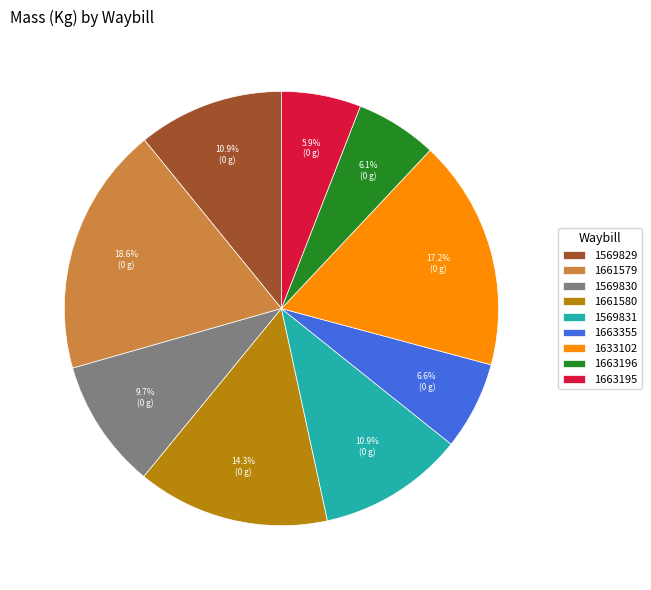

Which has a higher value, 1661580 or 1569830?

1661580